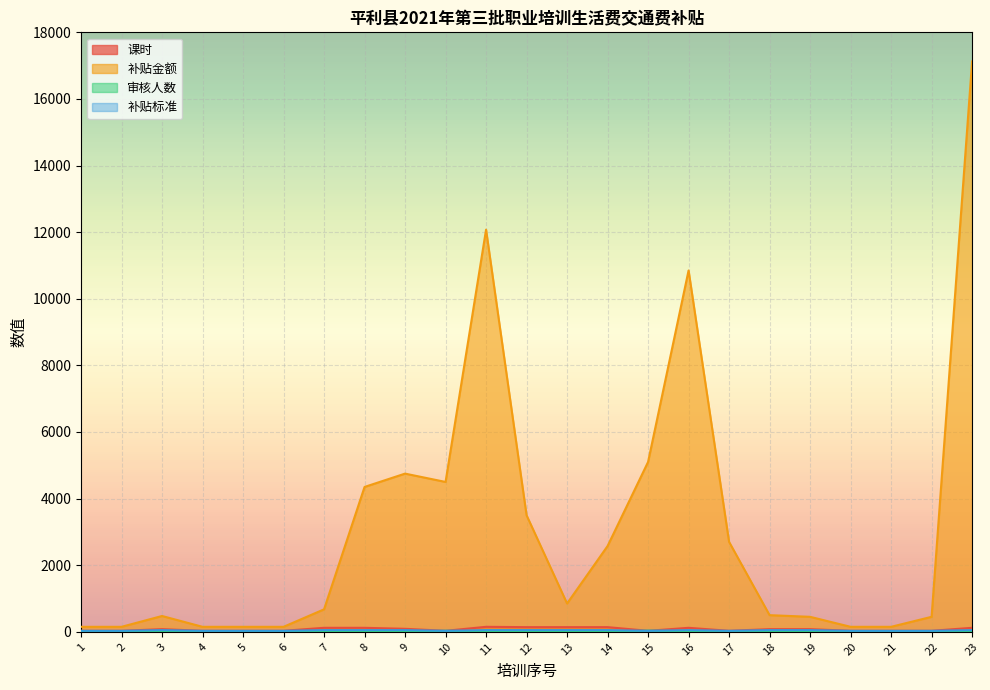

What is the sum of the 补贴标准 values at 11 and 5?

80